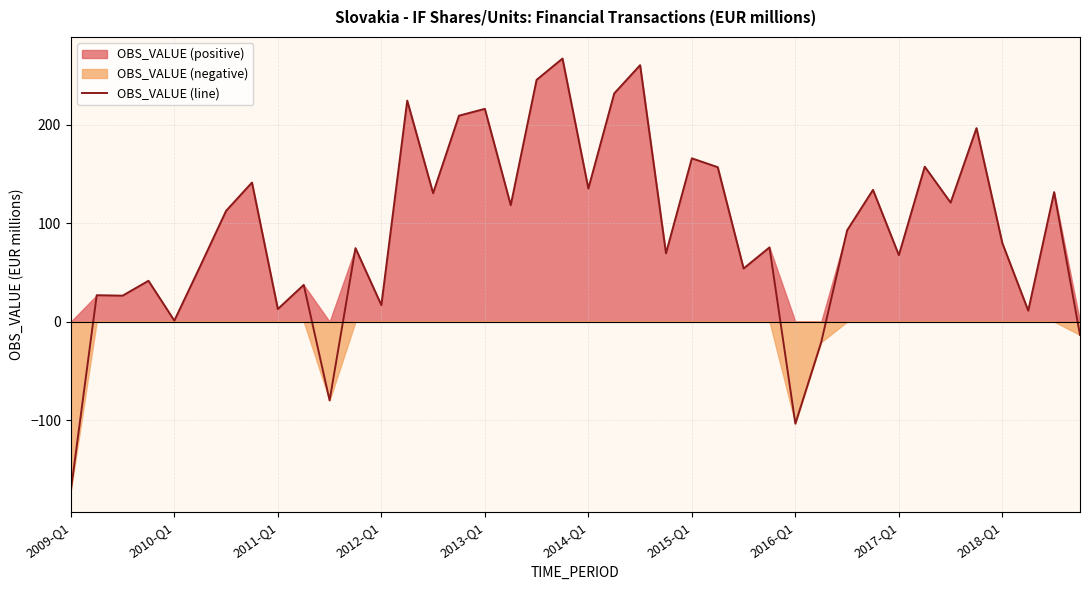

What is the highest value of the OBS_VALUE (line) series?

267.5